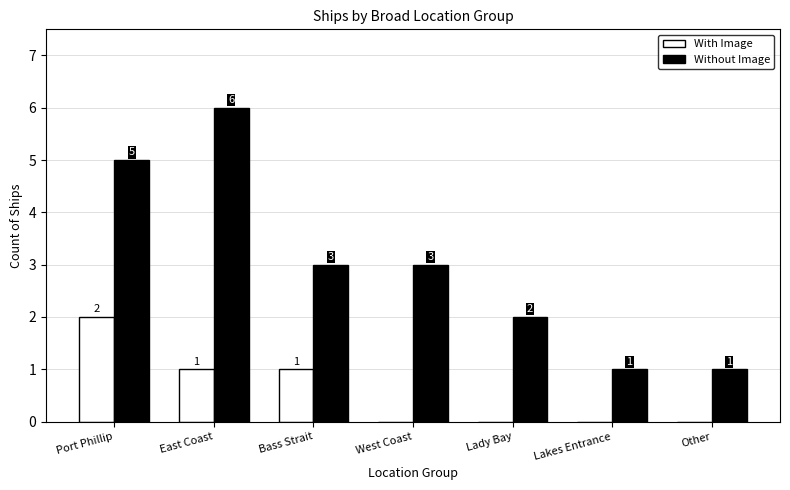

Count the number of categories in the chart.

7